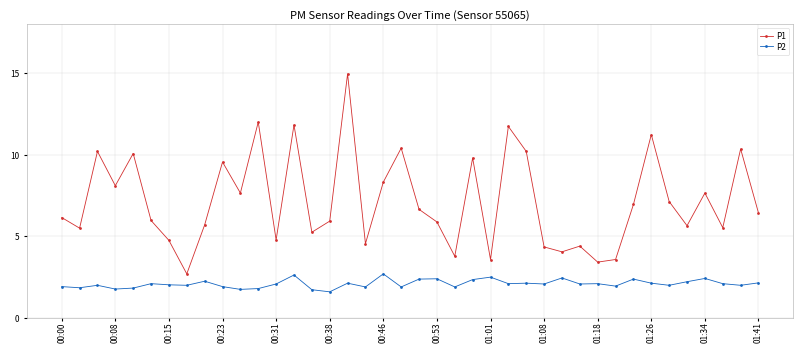

What is the value of the P1 point at the 3rd from the left?

10.2